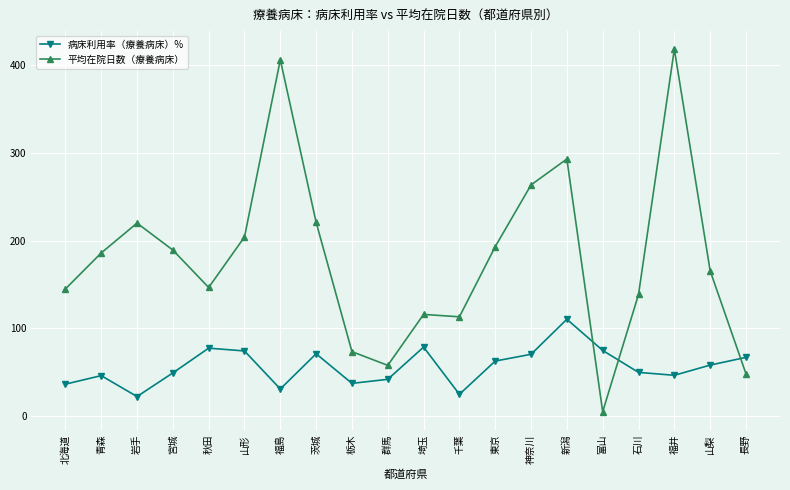

At 秋田, list the series in order from largest to smallest.

平均在院日数（療養病床）, 病床利用率（療養病床）%